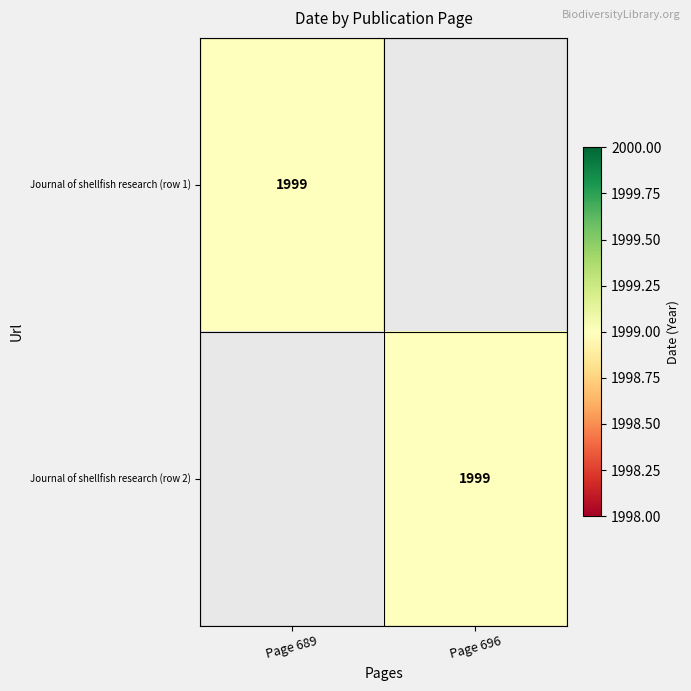

The value of Journal of shellfish research (row 2) at Page 696 is 1999. True or false?

True